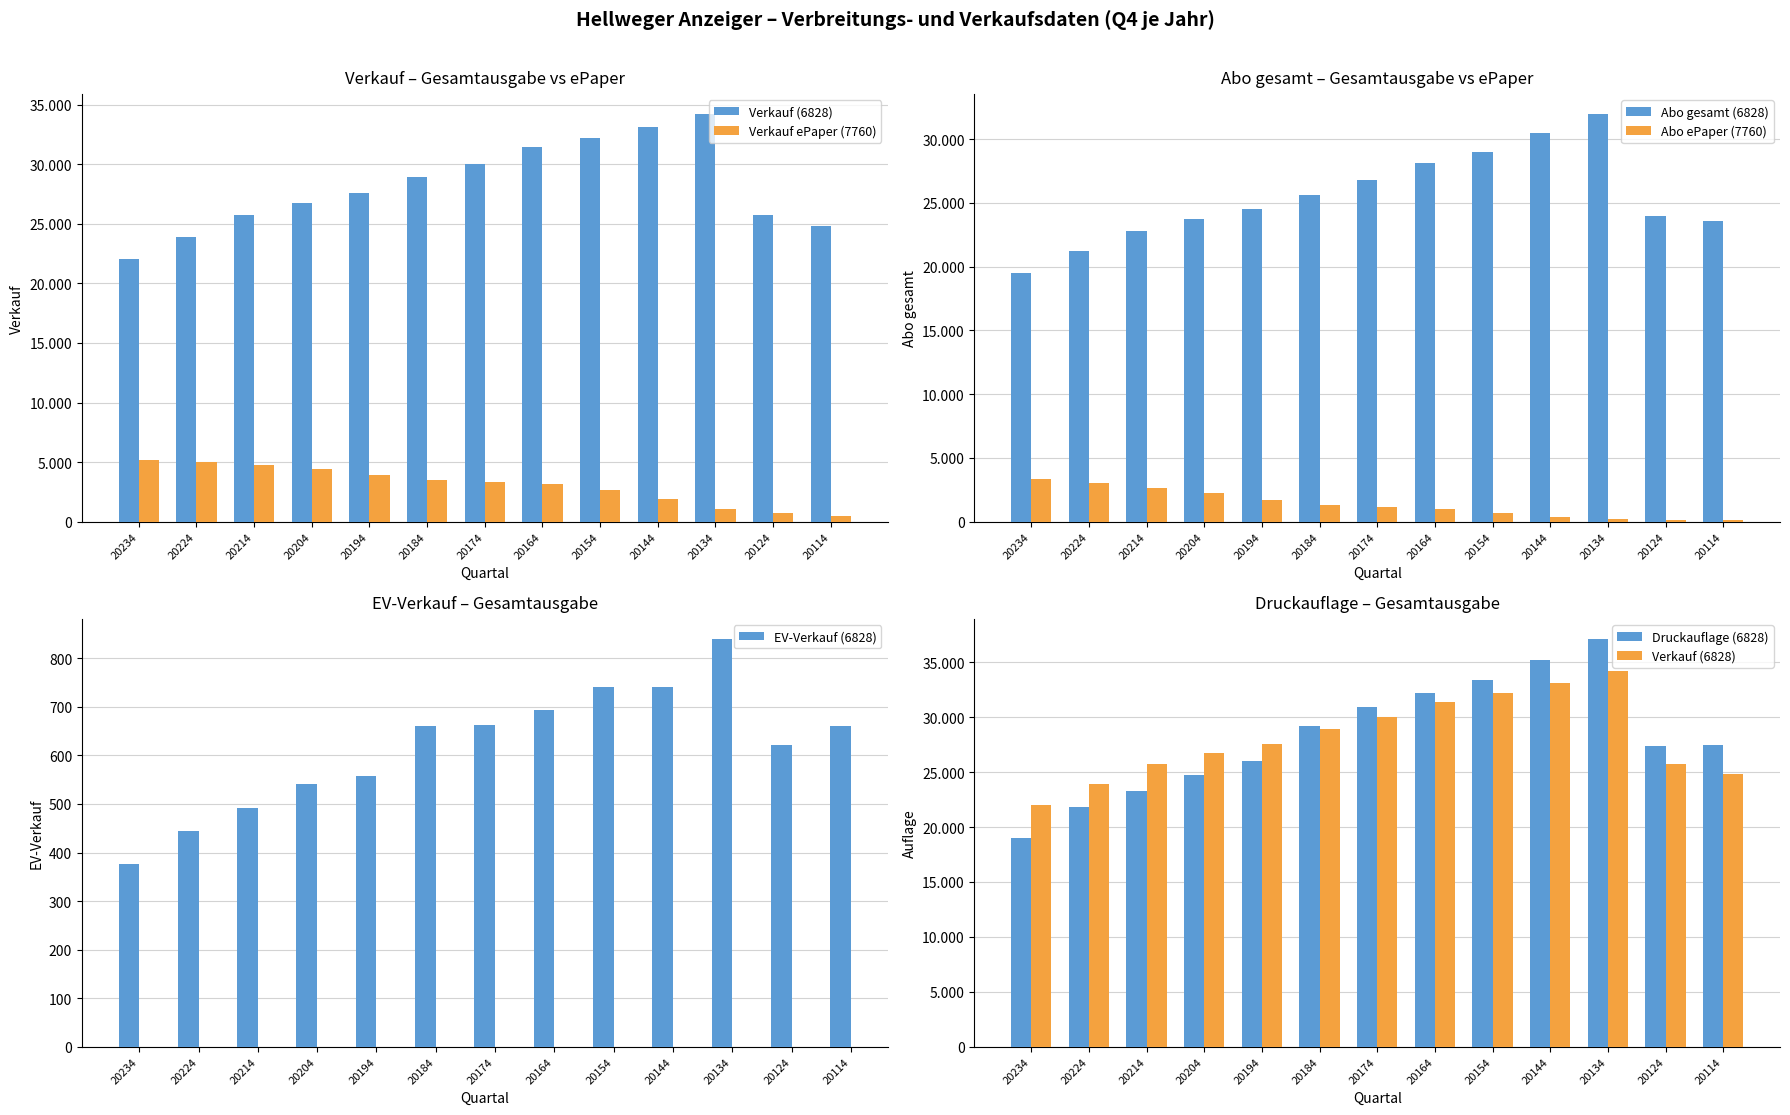

Where does the Verkauf ePaper (7760) series first go above 3346?

20234